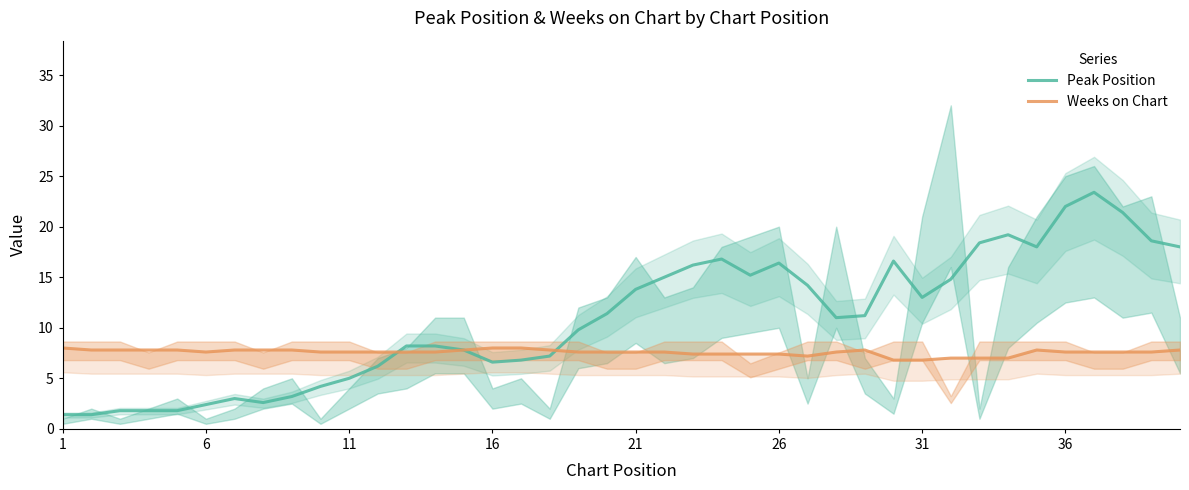

Rank the series by their maximum value, from lowest to highest.

Weeks on Chart, Peak Position